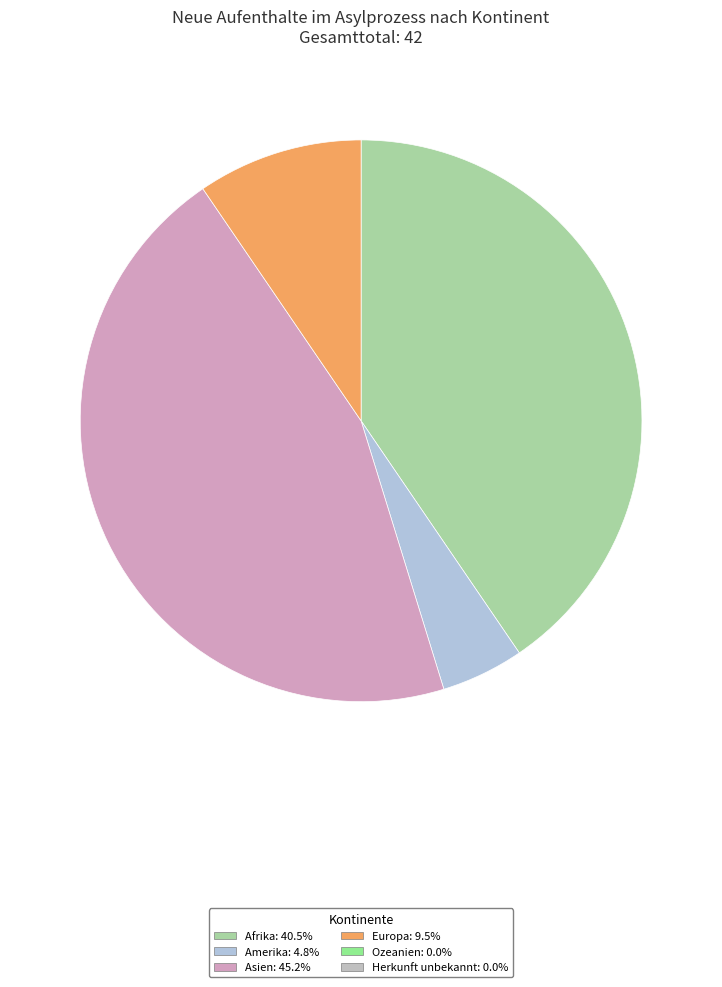

Does any single category account for the majority?

No